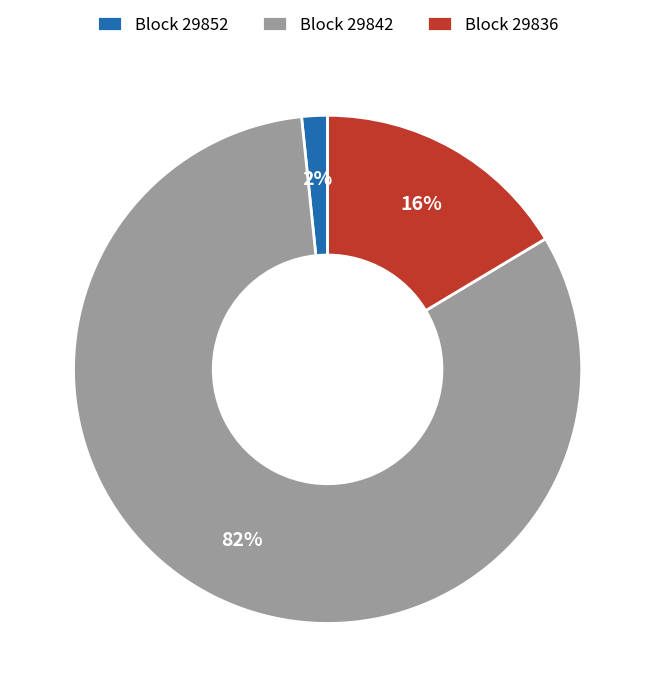

Which has a higher value, Block 29852 or Block 29842?

Block 29842